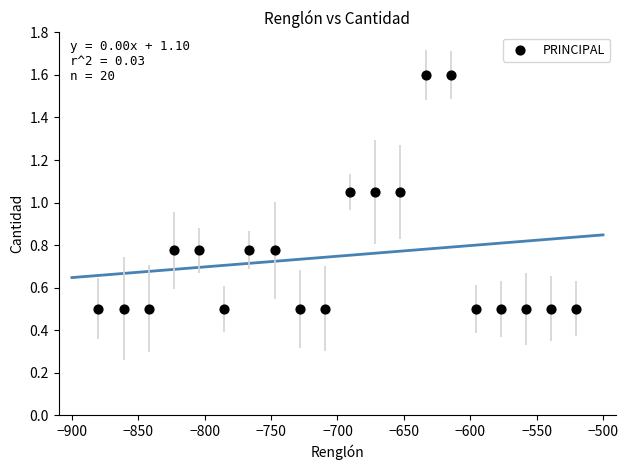

What is the range of X values (max minus min)?

360.0